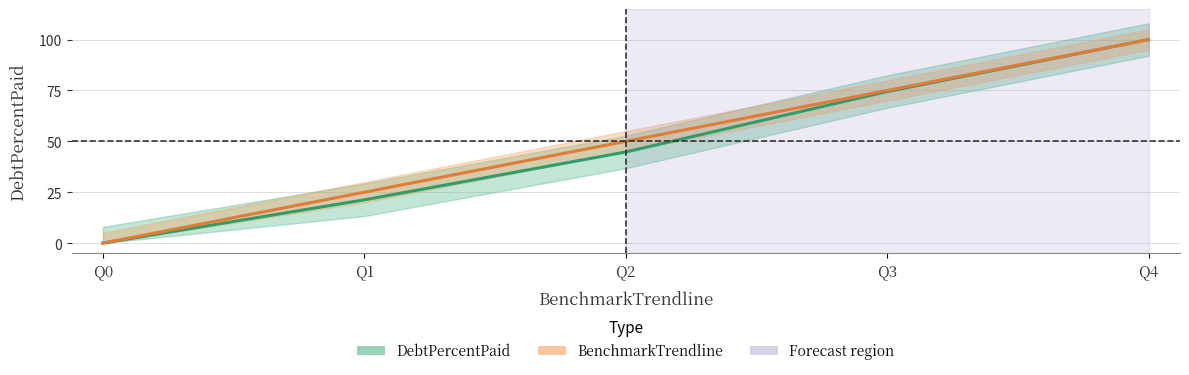

At how many categories does at least one series exceed 79?

1